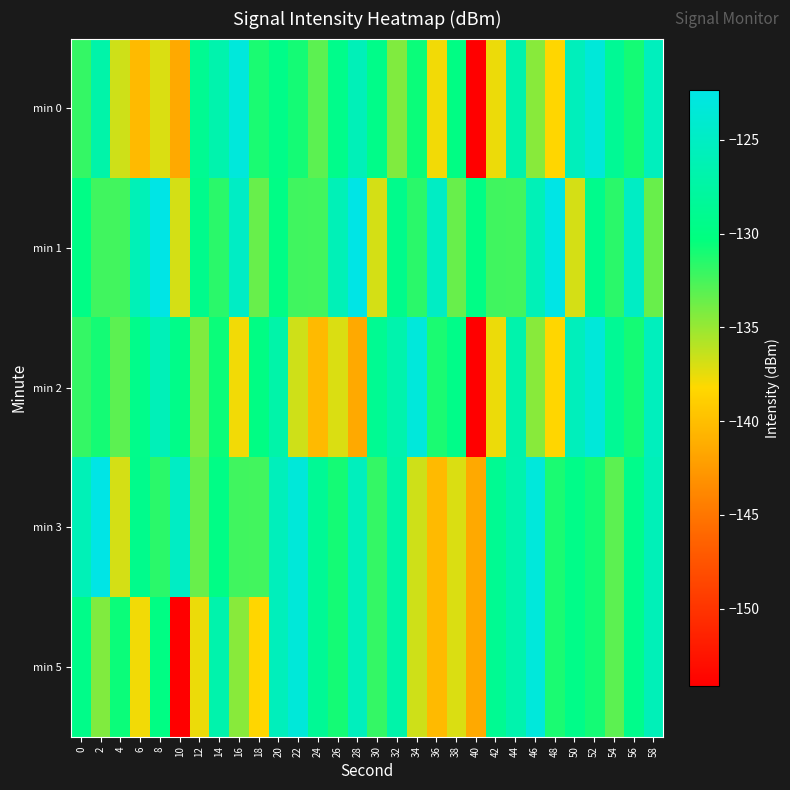

Reading left to right, what are all the values shown in this chart?

min 0: 0=-131.9	2=-127.0	4=-136.7	6=-140.3	8=-137.0	10=-141.5	12=-128.8	14=-126.7	16=-123.2	18=-131.1	20=-129.5	22=-130.9	24=-133.2	26=-129.3	28=-125.9	30=-129.5	32=-134.2	34=-130.6	36=-137.8	38=-129.9	40=-154.1	42=-137.6	44=-126.8	46=-134.5	48=-138.4	50=-125.6	52=-123.3	54=-128.6	56=-131.0	58=-125.4
min 1: 0=-129.8	2=-132.3	4=-132.4	6=-126.0	8=-122.3	10=-136.9	12=-129.3	14=-131.6	16=-124.9	18=-133.5	20=-129.8	22=-132.3	24=-132.4	26=-126.0	28=-122.3	30=-136.9	32=-129.3	34=-131.6	36=-124.9	38=-133.5	40=-129.8	42=-132.3	44=-132.4	46=-126.0	48=-122.3	50=-136.9	52=-129.3	54=-131.6	56=-124.9	58=-133.5
min 2: 0=-131.9	2=-130.9	4=-133.2	6=-129.3	8=-125.9	10=-129.5	12=-134.2	14=-130.6	16=-137.8	18=-129.9	20=-127.0	22=-136.7	24=-140.3	26=-137.0	28=-141.5	30=-128.8	32=-126.7	34=-123.2	36=-131.1	38=-129.5	40=-154.1	42=-137.6	44=-126.8	46=-134.5	48=-138.4	50=-125.6	52=-123.3	54=-128.6	56=-131.0	58=-125.4
min 3: 0=-126.0	2=-122.3	4=-136.9	6=-129.3	8=-131.6	10=-124.9	12=-133.5	14=-129.8	16=-132.3	18=-132.4	20=-125.6	22=-123.3	24=-128.6	26=-131.0	28=-125.4	30=-131.9	32=-127.0	34=-136.7	36=-140.3	38=-137.0	40=-141.5	42=-128.8	44=-126.7	46=-123.2	48=-131.1	50=-129.5	52=-130.9	54=-133.2	56=-129.3	58=-125.9
min 5: 0=-129.5	2=-134.2	4=-130.6	6=-137.8	8=-129.9	10=-154.1	12=-137.6	14=-126.8	16=-134.5	18=-138.4	20=-125.6	22=-123.3	24=-128.6	26=-131.0	28=-125.4	30=-131.9	32=-127.0	34=-136.7	36=-140.3	38=-137.0	40=-141.5	42=-128.8	44=-126.7	46=-123.2	48=-131.1	50=-129.5	52=-130.9	54=-133.2	56=-129.3	58=-125.9